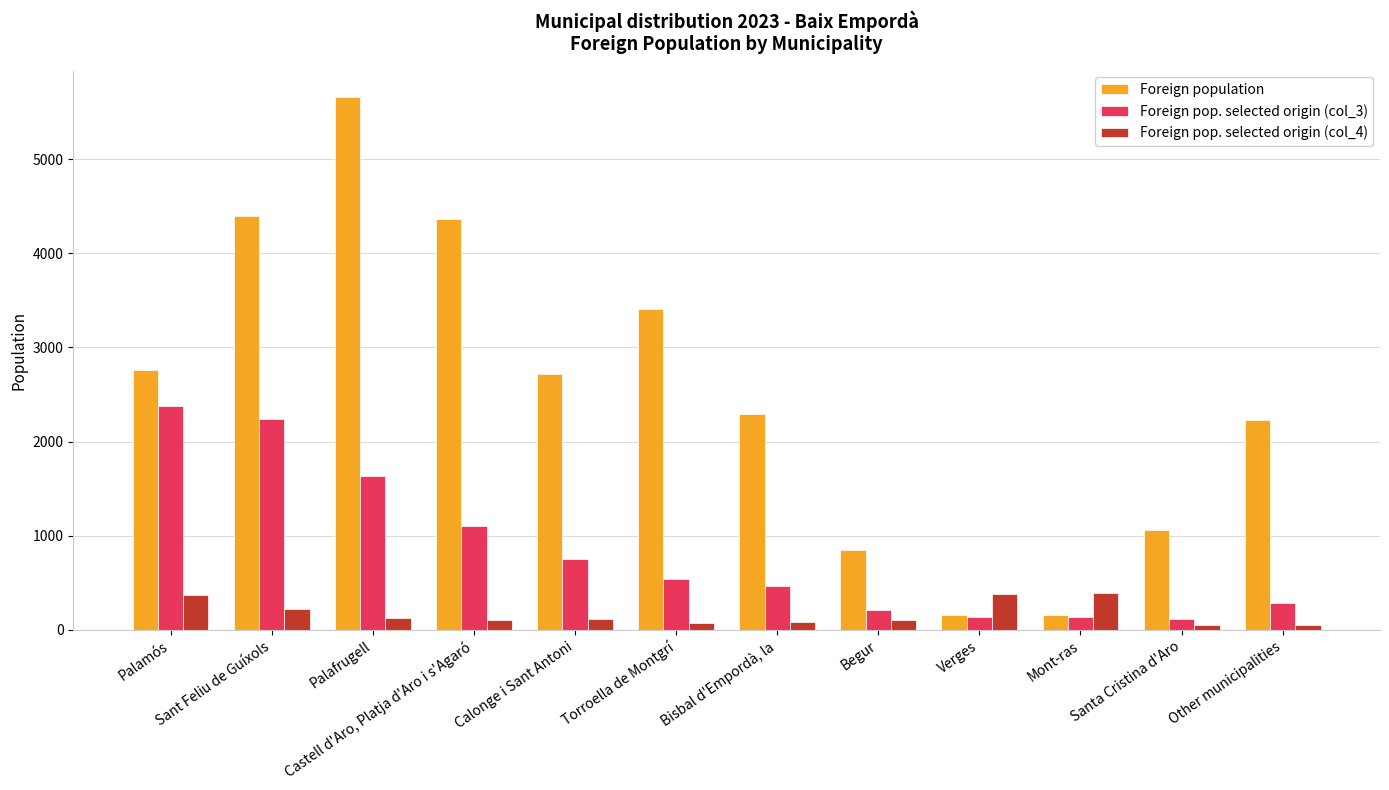

What is the smallest value displayed?

47